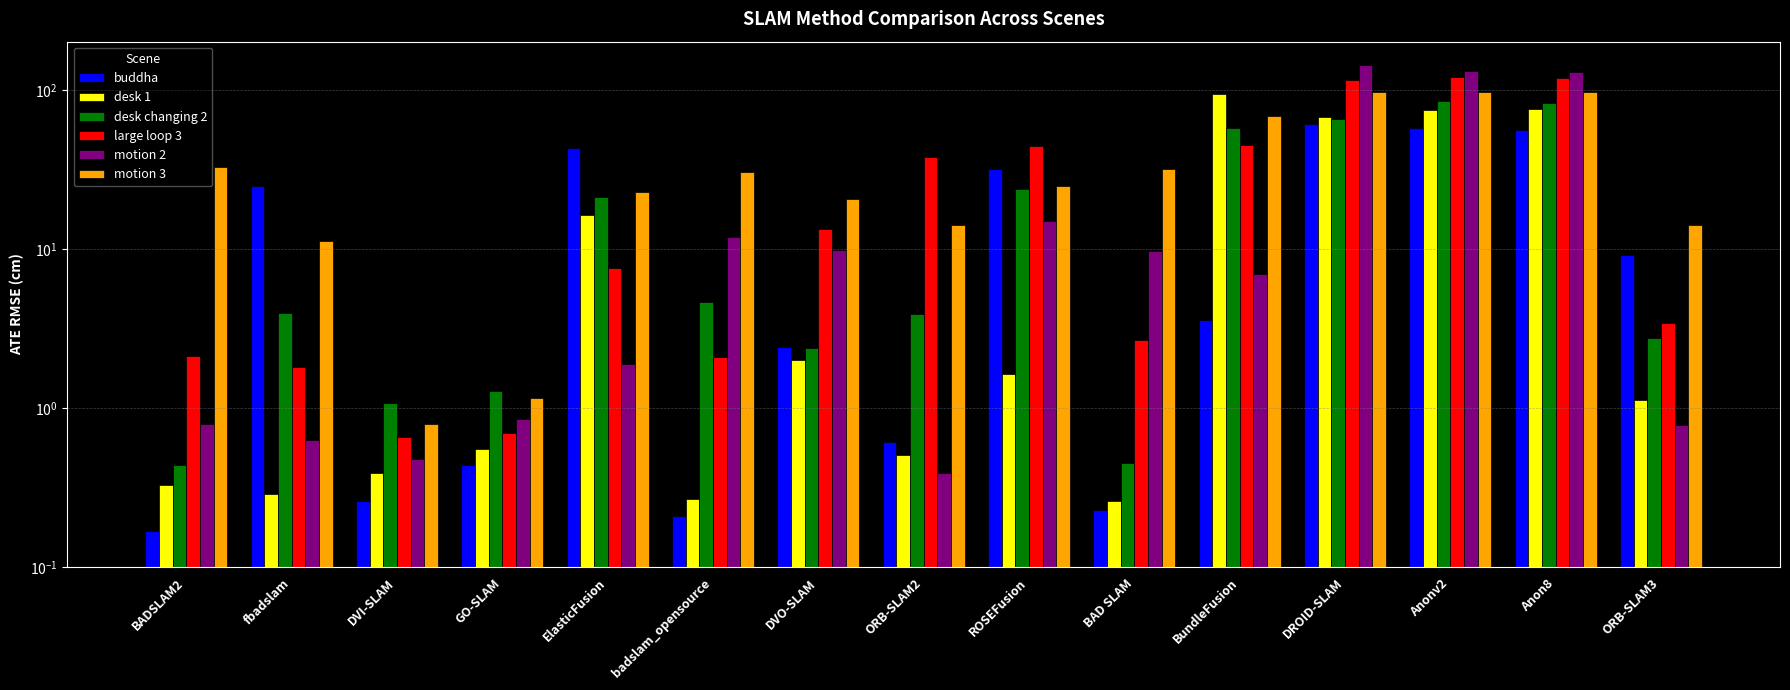

Which has a higher value, GO-SLAM or BADSLAM2?

GO-SLAM